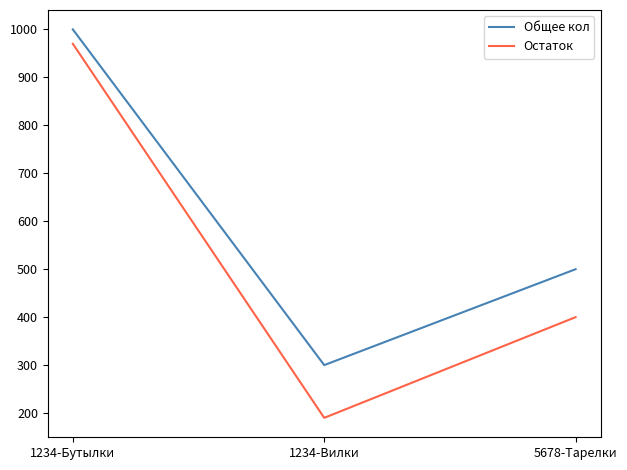

Reading left to right, extract all data points from this chart.

Общее кол: 1000	300	500
Остаток: 970	190	400